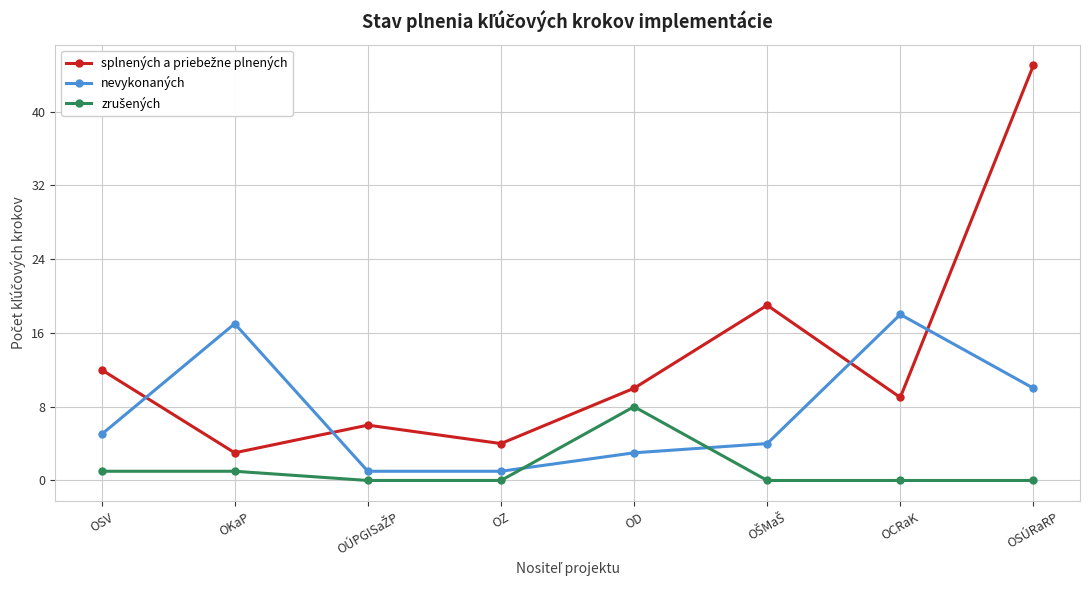

What position from the right is OCRaK?

2